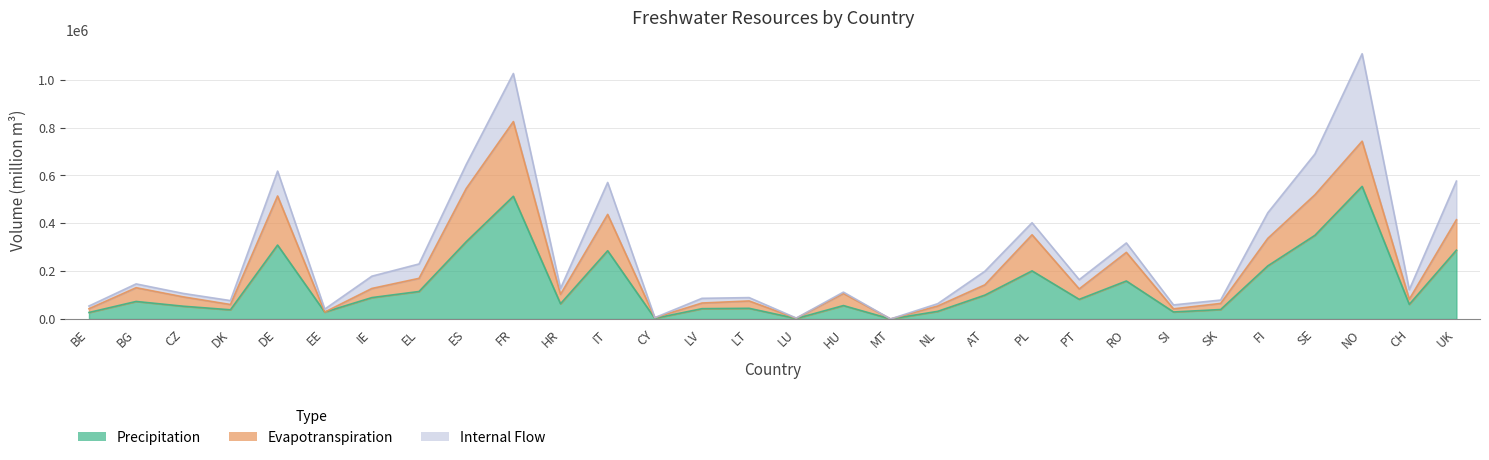

Rank the series at SI from highest to lowest value.

Precipitation, Internal Flow, Evapotranspiration